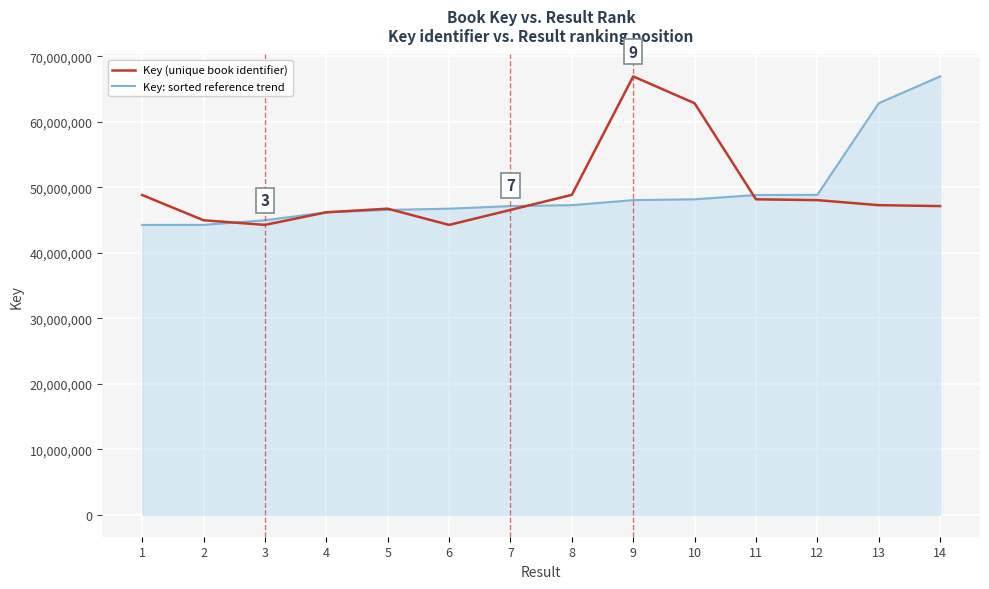

Which series changed the most between 1 and 6?

Key (unique book identifier)